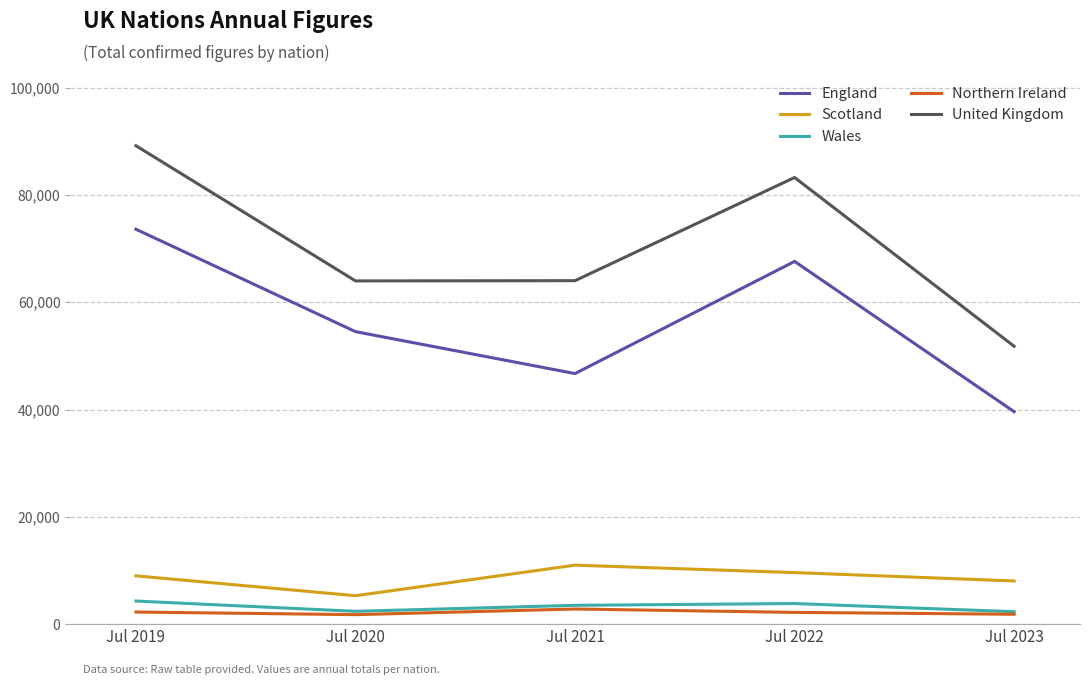

At which label is England closest to 56606?

Jul 2020